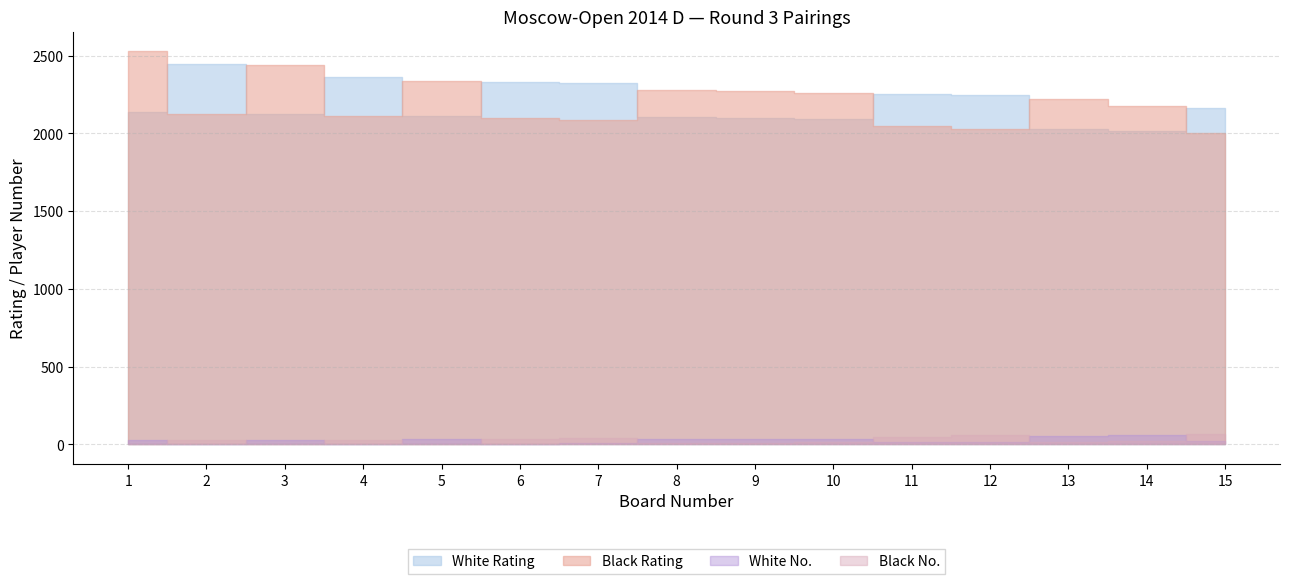

At which category does White No. reach its first local valley?

2